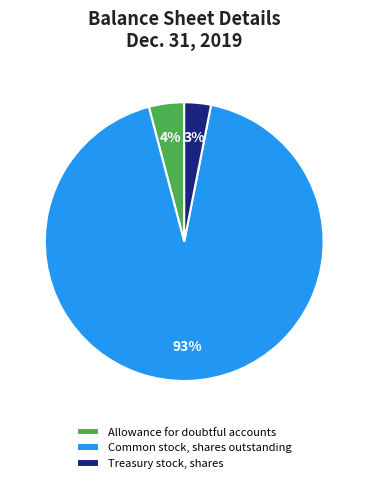

Which category has the smallest portion of the pie?

Treasury stock, shares